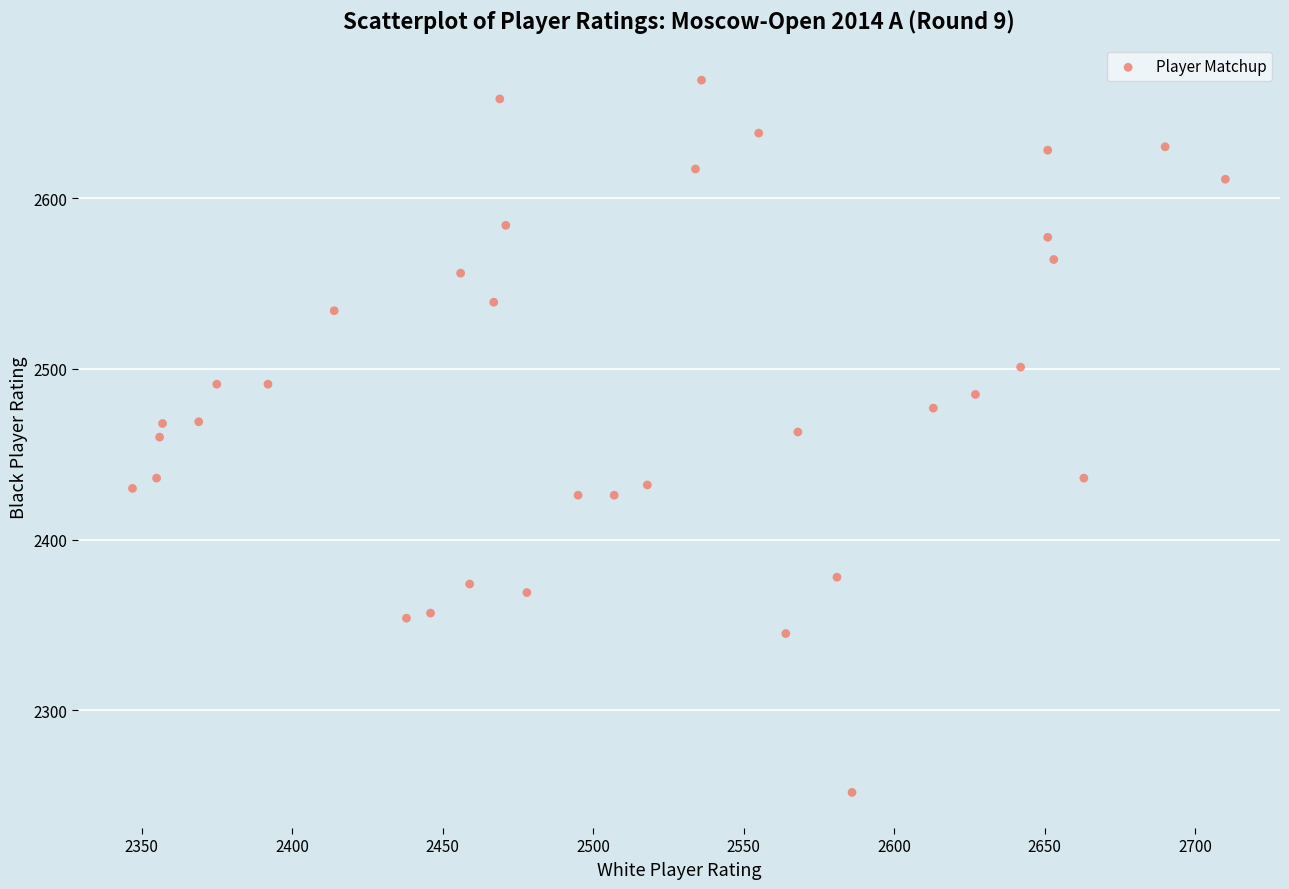

What is the range of Y values (max minus min)?

417